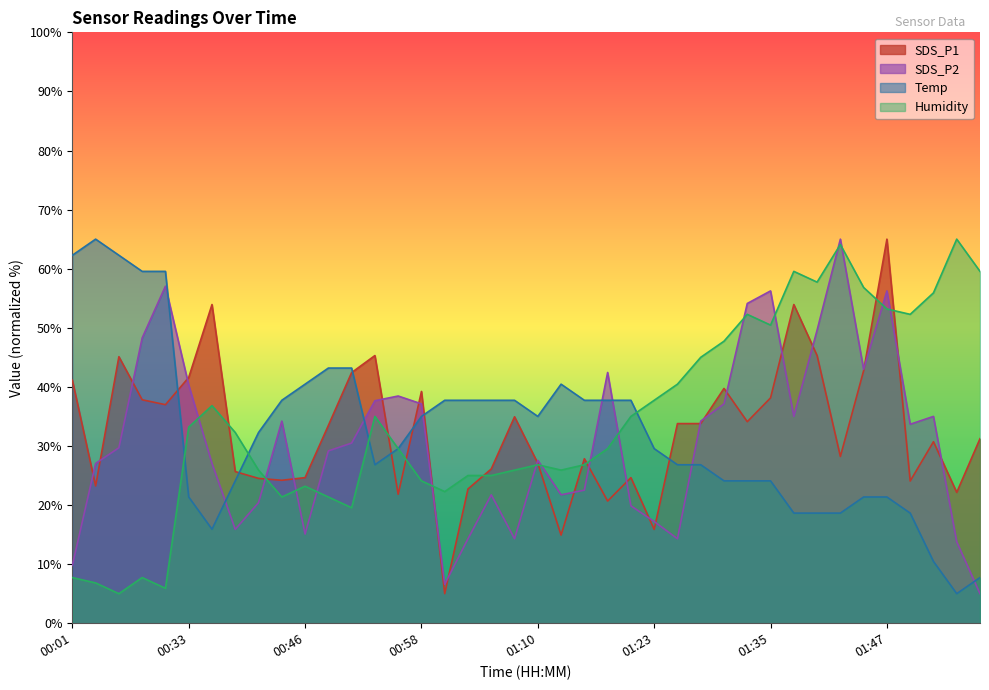

What is the approximate value of SDS_P2 at 01:15?

22.5